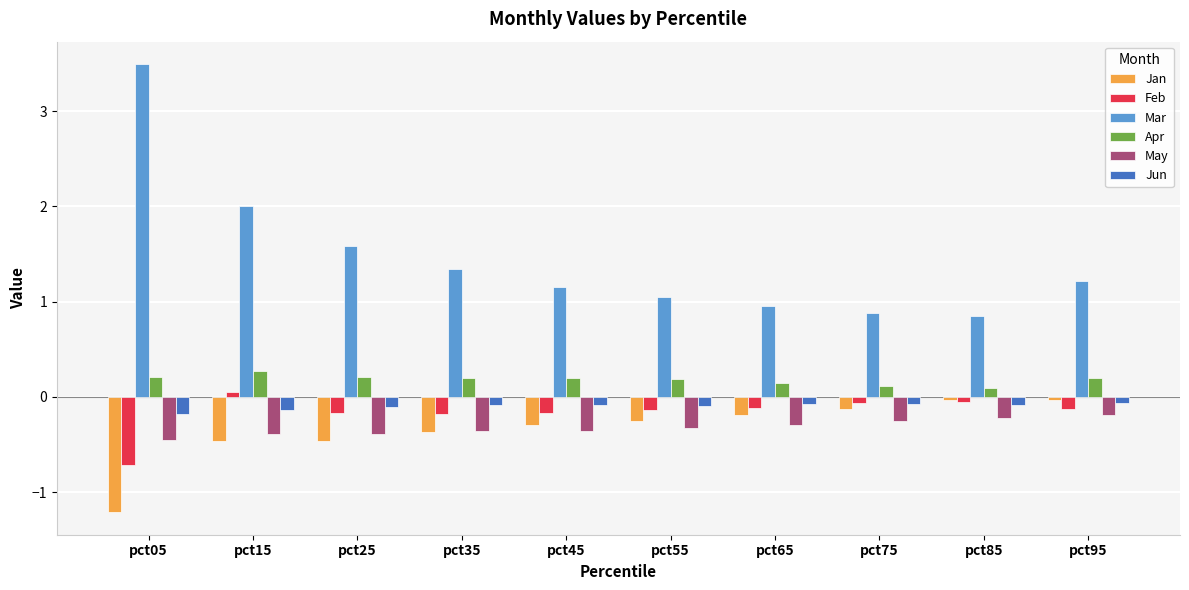

At how many categories does at least one series exceed 1?

7